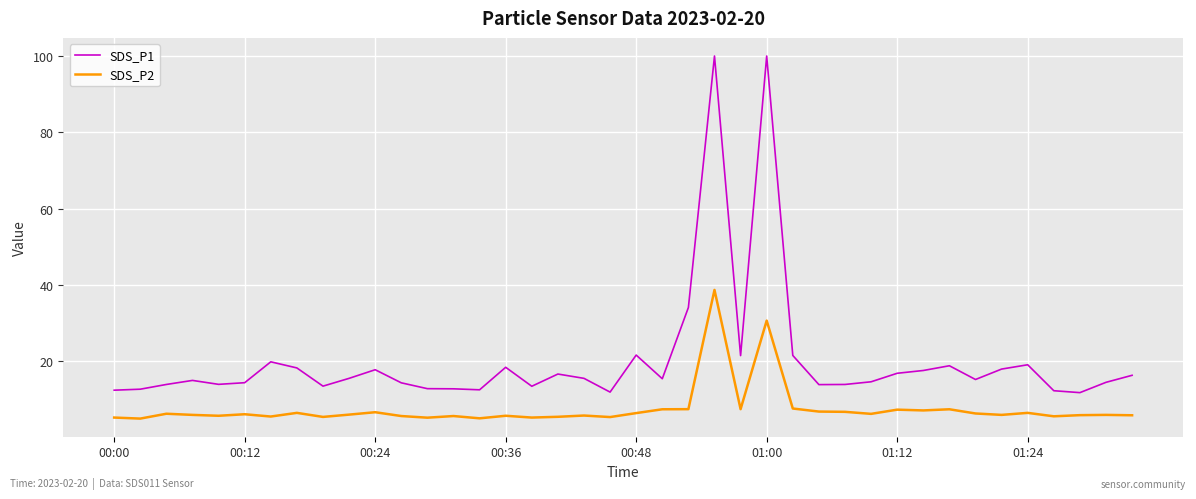

Rank the series by their average value, from lowest to highest.

SDS_P2, SDS_P1